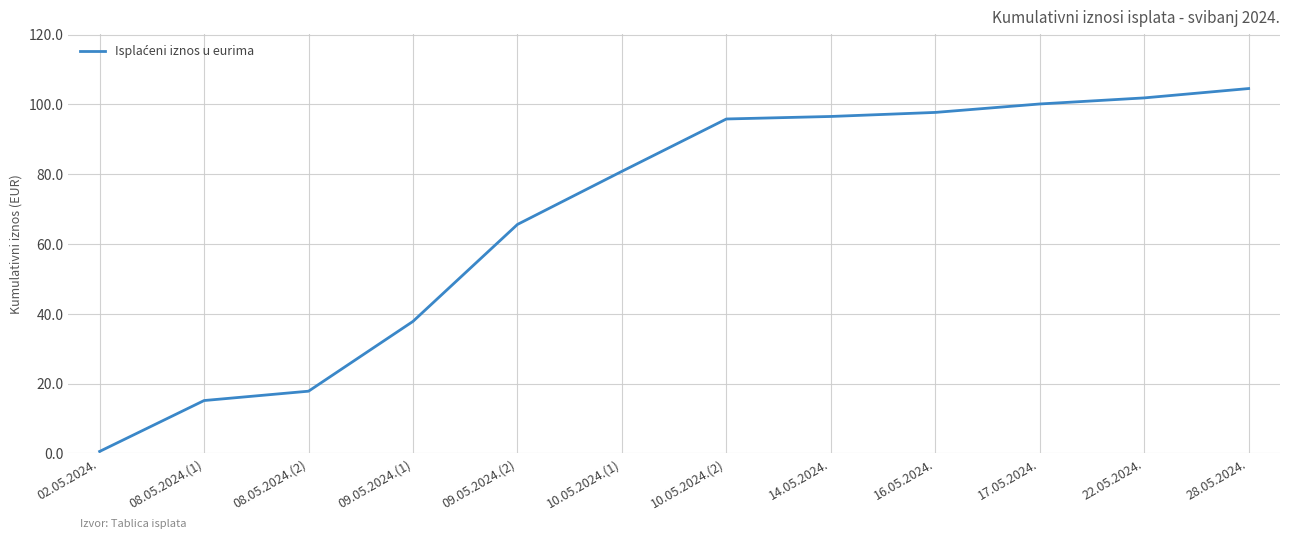

What value does the data have at 08.05.2024.(1)?

15.2